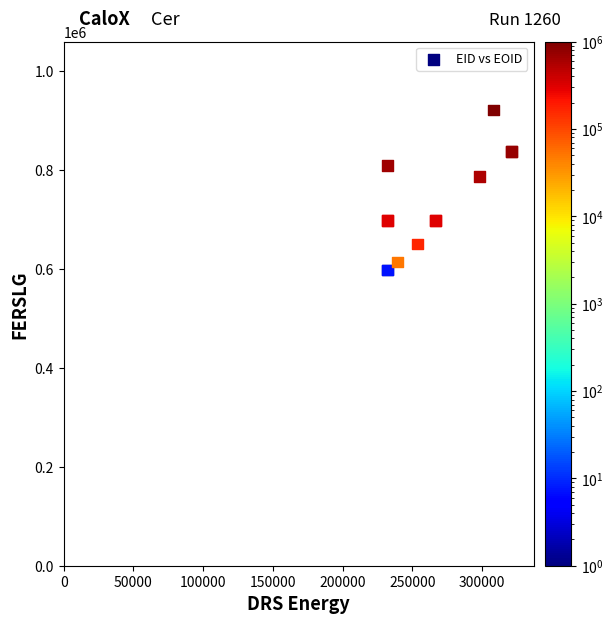

What Y value in the scatter plot is closest to 760050?

786741